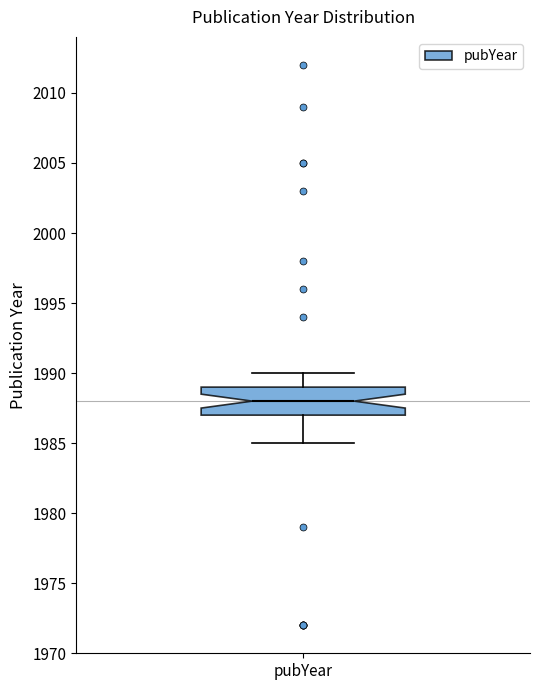

Transcribe this box plot: give where the median line is, the range the box spans, and where the two whiskers end, as read against the y-axis. The values are not printed on the chart, so give them approximately, as read against the axis.

median 1988, box 1987 to 1989, whiskers 1985 to 1990